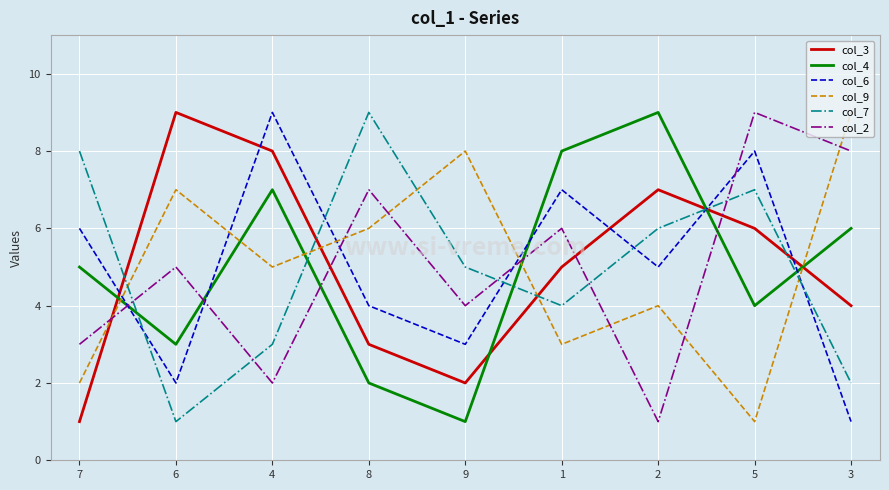

Is the value of col_7 at 5 greater than the value of col_4 at 6?

Yes